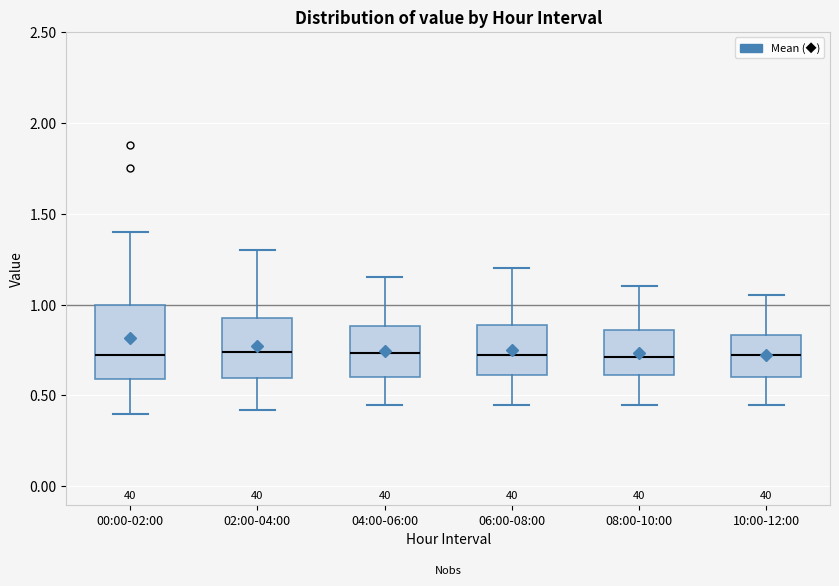

Reading left to right, transcribe this box plot: for each box, give where its median line is, the range the box spans, and where its two whiskers end, as read against the y-axis. The values are not printed on the chart, so give them approximately, as read against the axis.

00:00-02:00: median 0.75, box 0.60 to 1.00, whiskers 0.40 to 1.40
02:00-04:00: median 0.75, box 0.60 to 0.95, whiskers 0.40 to 1.30
04:00-06:00: median 0.75, box 0.60 to 0.90, whiskers 0.45 to 1.15
06:00-08:00: median 0.75, box 0.60 to 0.90, whiskers 0.45 to 1.20
08:00-10:00: median 0.70, box 0.60 to 0.85, whiskers 0.45 to 1.10
10:00-12:00: median 0.70, box 0.60 to 0.85, whiskers 0.45 to 1.05